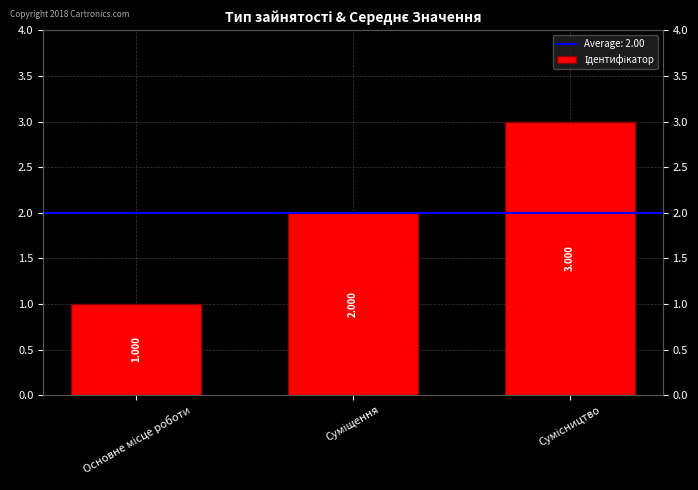

What is the value of the 2nd bar from the left?

2